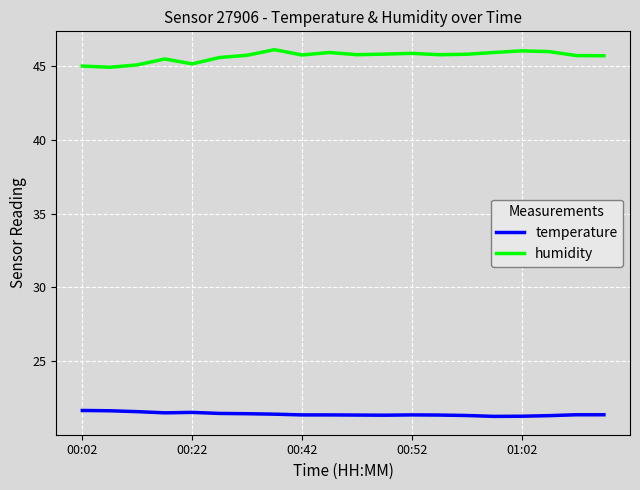

Which series has the largest total across all categories?

humidity